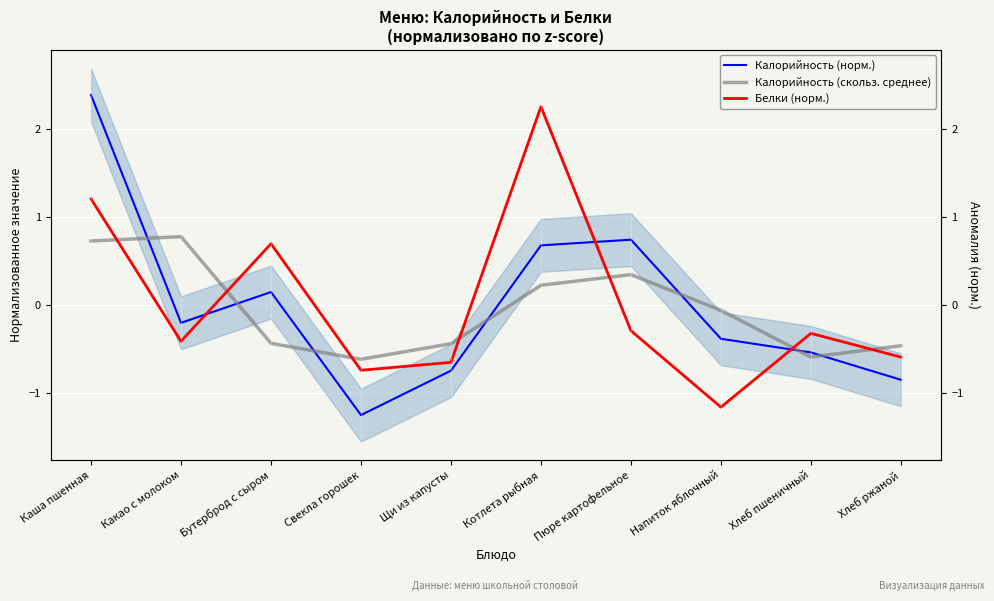

True or false: Калорийность (норм.) has more than 2 interior local peaks.

False